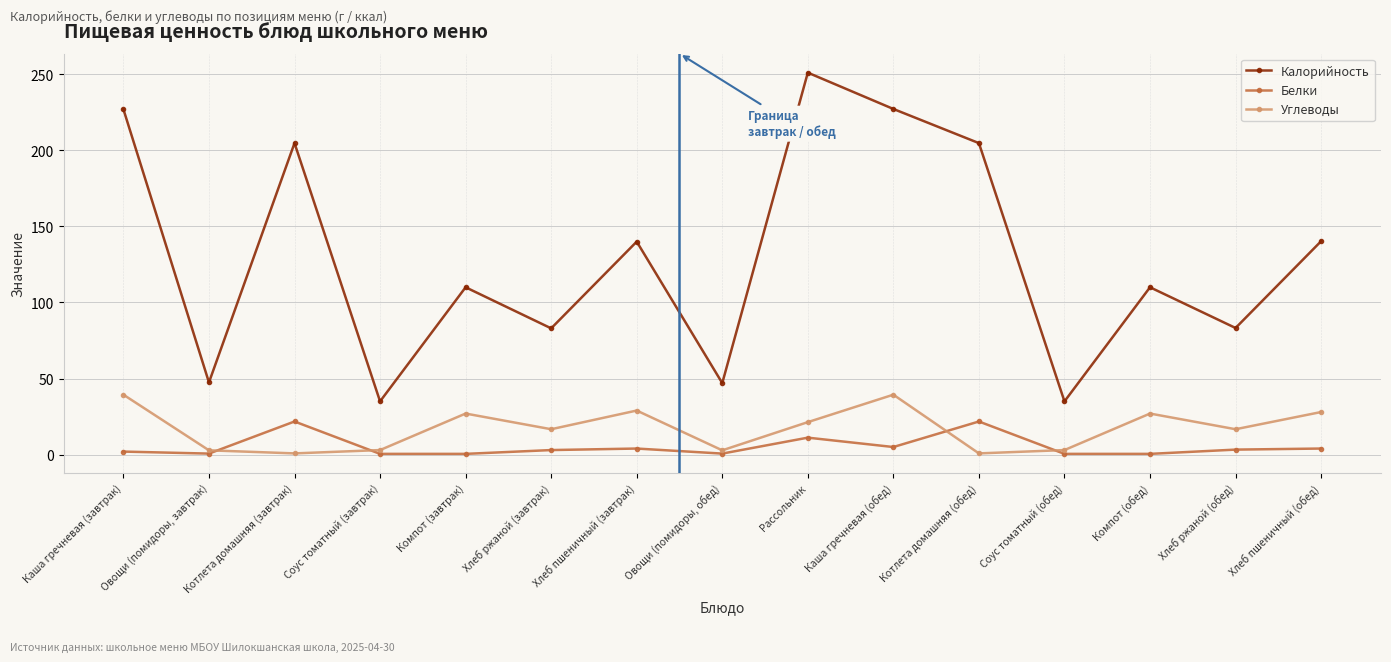

What is the sum of all Белки values?

79.4